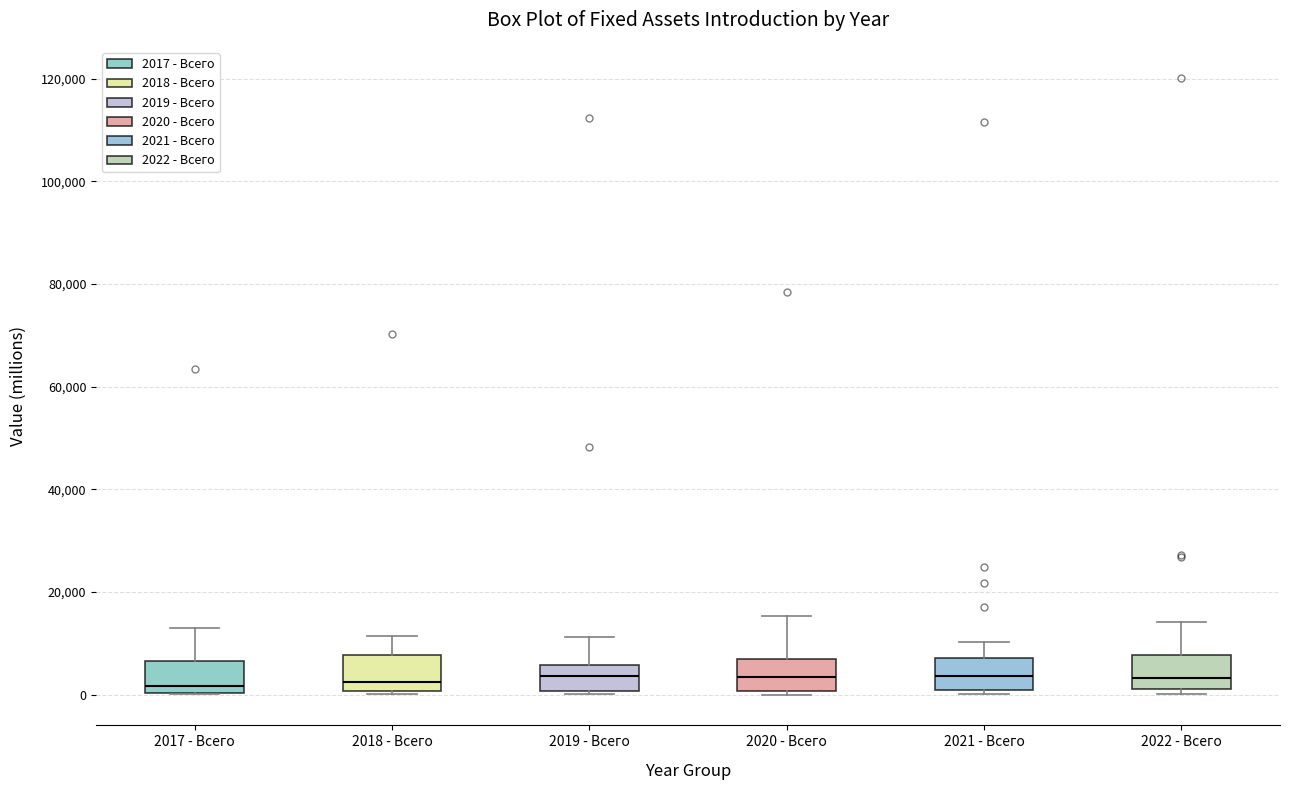

Reading left to right, transcribe this box plot: for each box, give where its median line is, the range the box spans, and where its two whiskers end, as read against the y-axis. The values are not printed on the chart, so give them approximately, as read against the axis.

2017 - Всего: median 2000, box 0 to 6000, whiskers 0 to 12000
2018 - Всего: median 2000, box 0 to 8000, whiskers 0 (just below the box's lower edge) to 12000
2019 - Всего: median 4000, box 0 to 6000, whiskers 0 (just below the box's lower edge) to 12000
2020 - Всего: median 4000, box 0 to 6000, whiskers 0 (just below the box's lower edge) to 16000
2021 - Всего: median 4000, box 2000 to 8000, whiskers 0 to 10000
2022 - Всего: median 4000, box 2000 to 8000, whiskers 0 to 14000